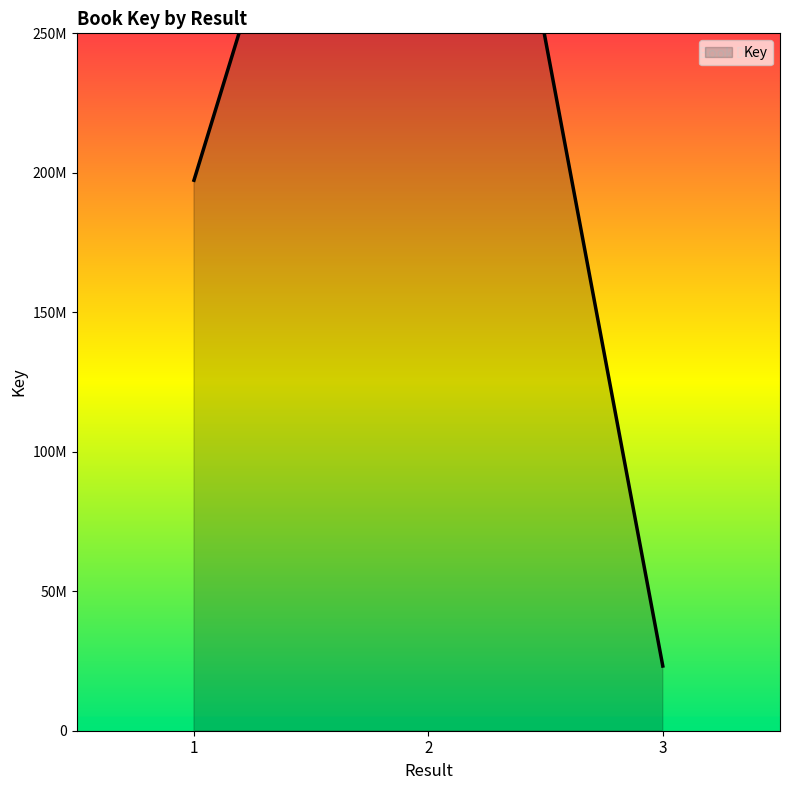

Count the number of data series in this chart.

1